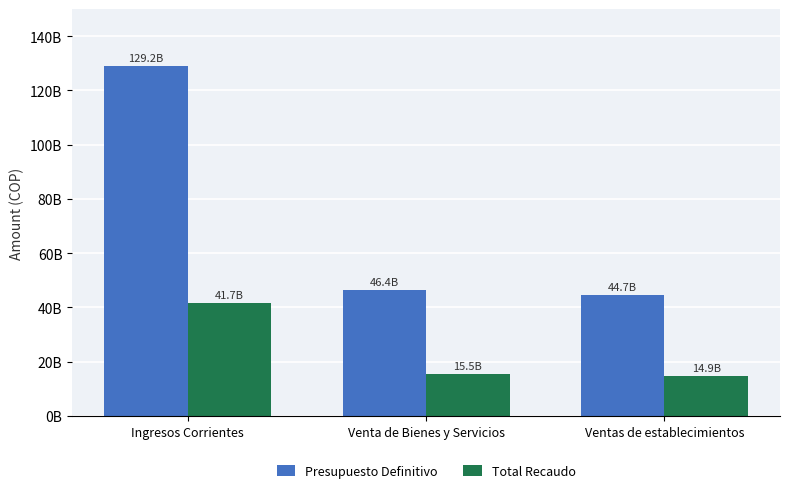

What is the difference between the maximum and second lowest values in the Presupuesto Definitivo series?

82715903631.0